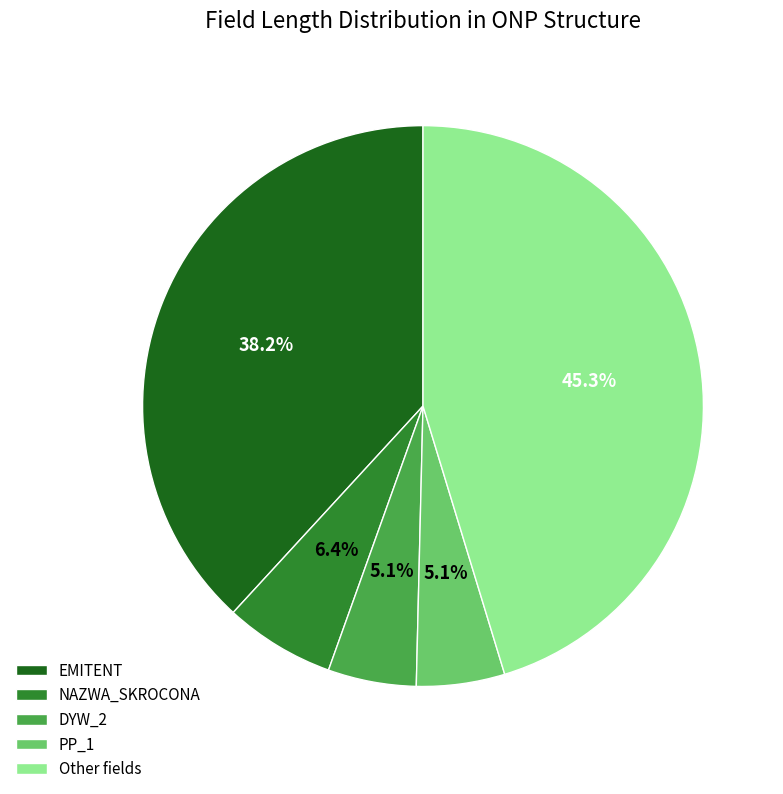

To the nearest percent, what is the difference between the largest and smallest slice percentages?

40%